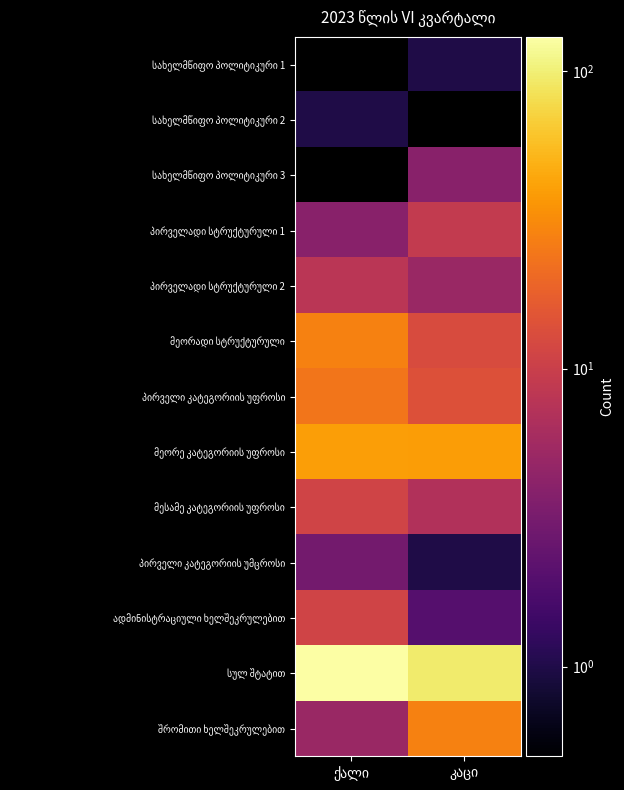

The პირველი კატეგორიის უფროსი series shows 14 at კაცი. True or false?

True